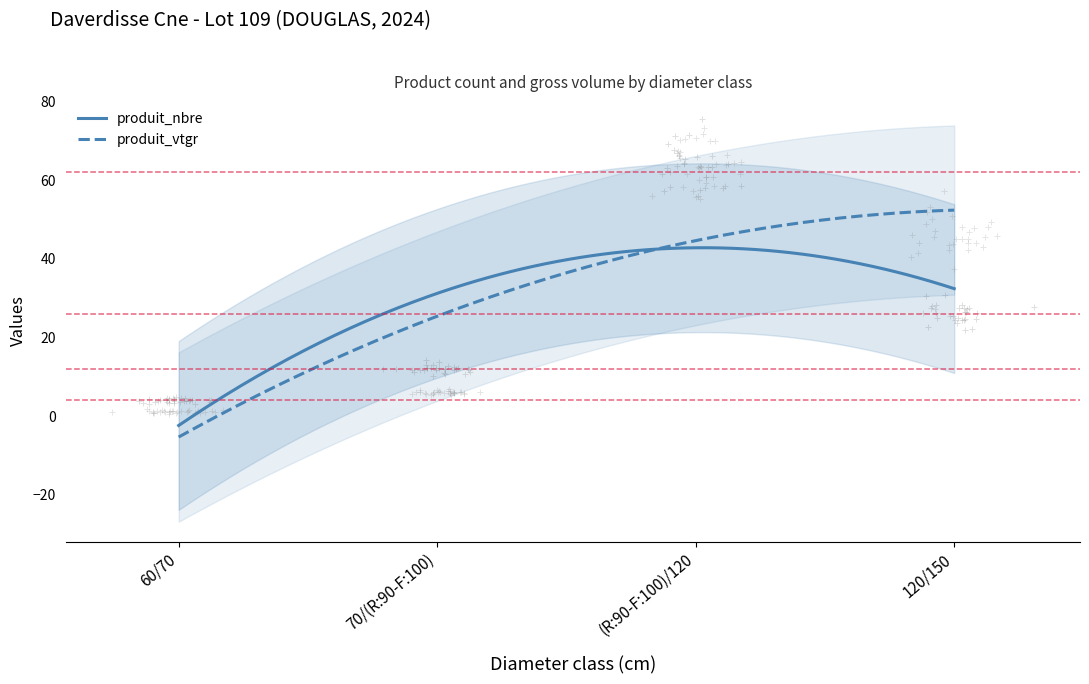

Which series contains the lowest Y value?

produit_vtgr